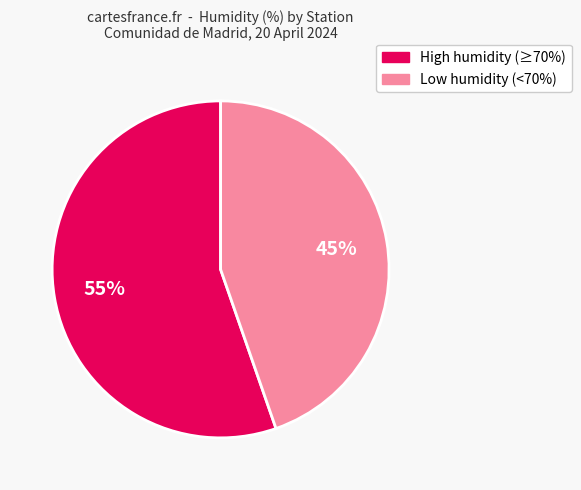

To the nearest percent, what is the average slice percentage?

50%